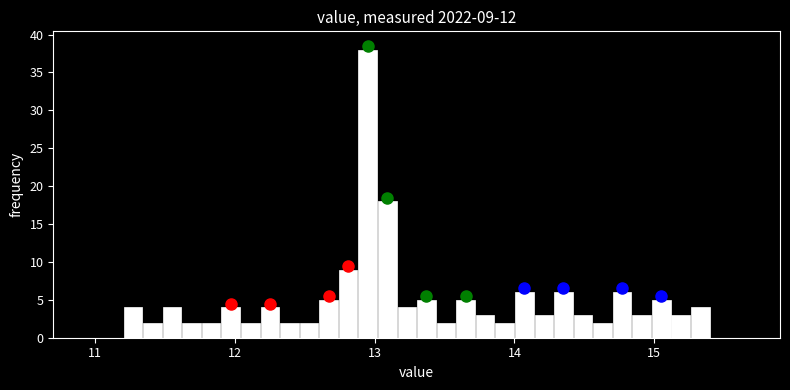

Read against the x-axis, roughly where is the centre of the tallest bar?

13.0